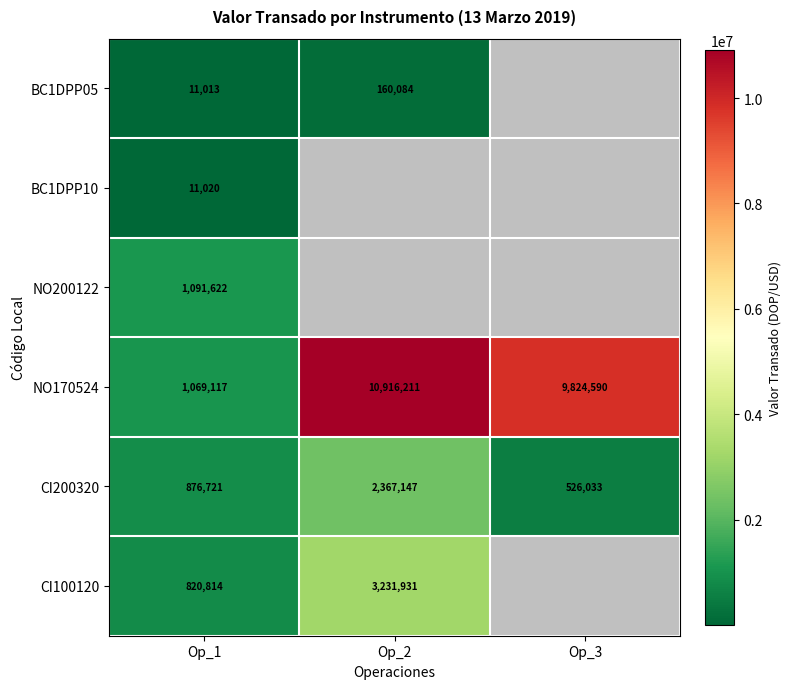

At which label is NO170524 closest to 5992664?

Op_3